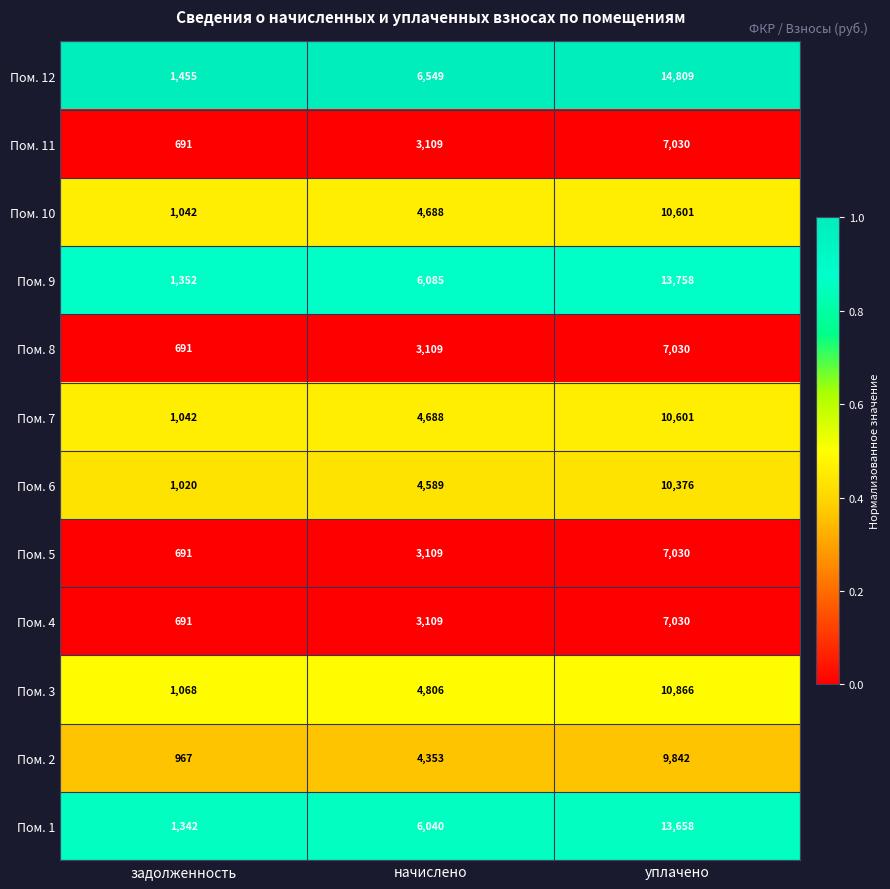

At which category is the sum across all series the highest?

уплачено